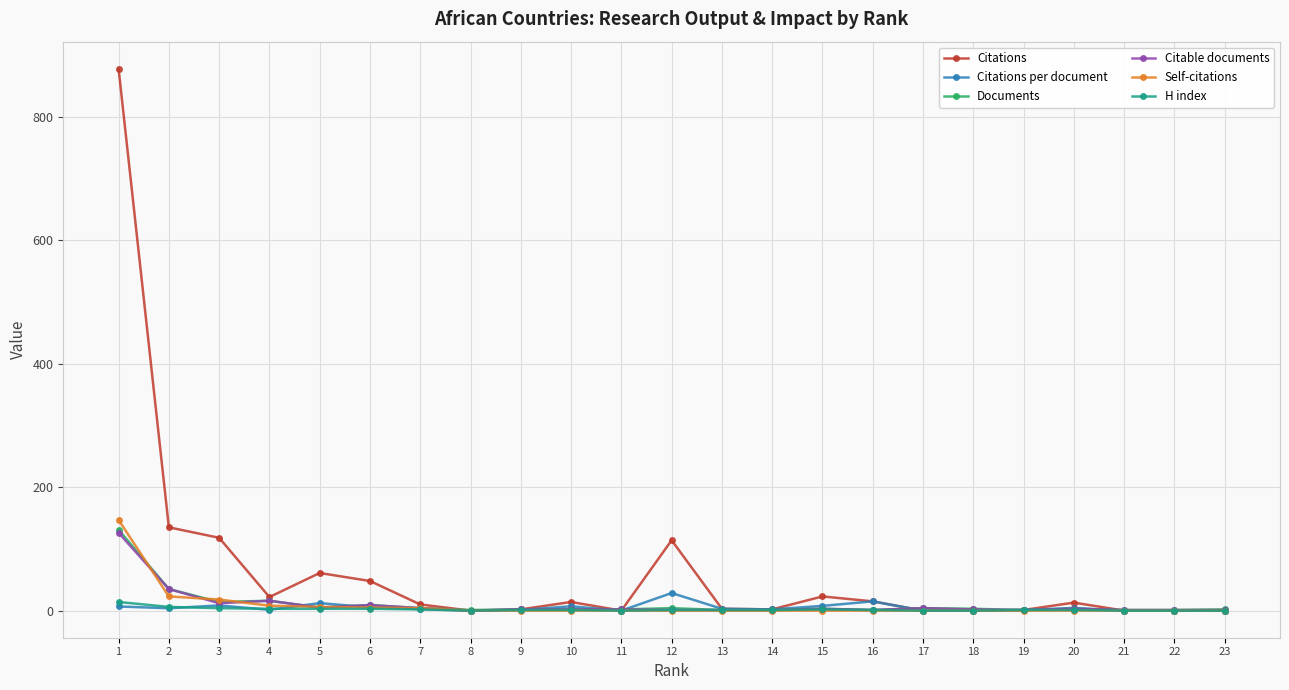

What is the total value across all series at 23?

3.0